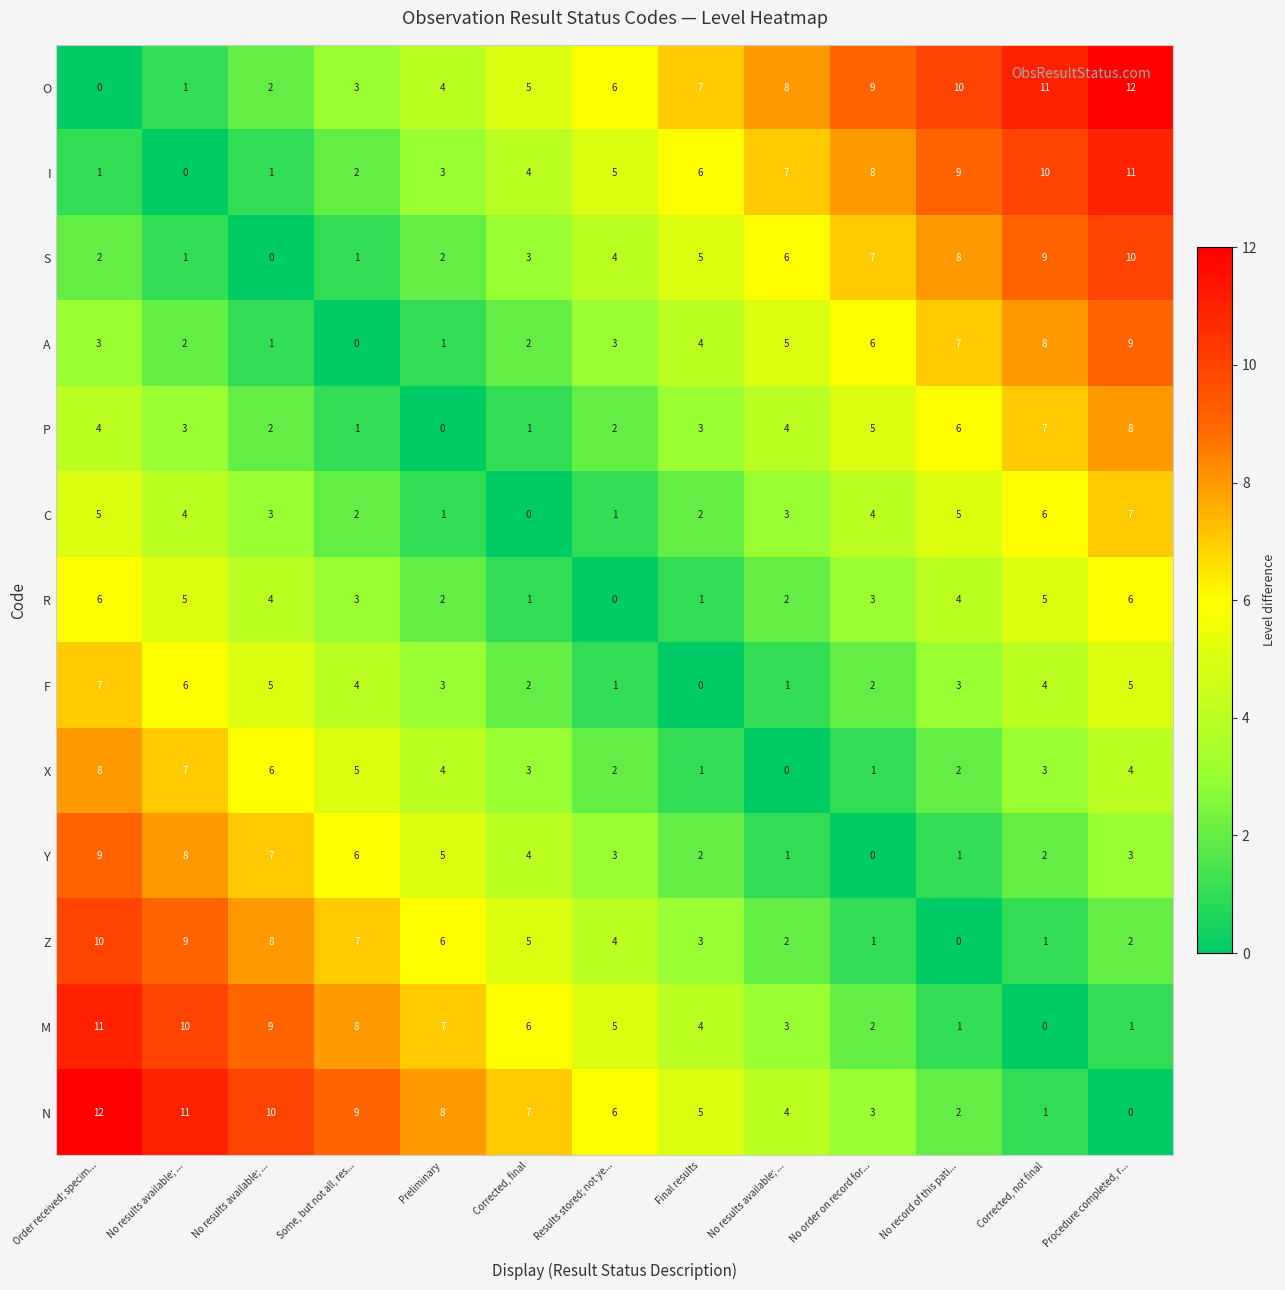

Reading right to left, transcribe all the data shown in this chart.

O: Procedure completed, r...=12	Corrected, not final=11	No record of this pati...=10	No order on record for...=9	No results available; ...=8	Final results=7	Results stored; not ye...=6	Corrected, final=5	Preliminary=4	Some, but not all, res...=3	No results available; ...=2	No results available; ...=1	Order received; specim...=0
I: Procedure completed, r...=11	Corrected, not final=10	No record of this pati...=9	No order on record for...=8	No results available; ...=7	Final results=6	Results stored; not ye...=5	Corrected, final=4	Preliminary=3	Some, but not all, res...=2	No results available; ...=1	No results available; ...=0	Order received; specim...=1
S: Procedure completed, r...=10	Corrected, not final=9	No record of this pati...=8	No order on record for...=7	No results available; ...=6	Final results=5	Results stored; not ye...=4	Corrected, final=3	Preliminary=2	Some, but not all, res...=1	No results available; ...=0	No results available; ...=1	Order received; specim...=2
A: Procedure completed, r...=9	Corrected, not final=8	No record of this pati...=7	No order on record for...=6	No results available; ...=5	Final results=4	Results stored; not ye...=3	Corrected, final=2	Preliminary=1	Some, but not all, res...=0	No results available; ...=1	No results available; ...=2	Order received; specim...=3
P: Procedure completed, r...=8	Corrected, not final=7	No record of this pati...=6	No order on record for...=5	No results available; ...=4	Final results=3	Results stored; not ye...=2	Corrected, final=1	Preliminary=0	Some, but not all, res...=1	No results available; ...=2	No results available; ...=3	Order received; specim...=4
C: Procedure completed, r...=7	Corrected, not final=6	No record of this pati...=5	No order on record for...=4	No results available; ...=3	Final results=2	Results stored; not ye...=1	Corrected, final=0	Preliminary=1	Some, but not all, res...=2	No results available; ...=3	No results available; ...=4	Order received; specim...=5
R: Procedure completed, r...=6	Corrected, not final=5	No record of this pati...=4	No order on record for...=3	No results available; ...=2	Final results=1	Results stored; not ye...=0	Corrected, final=1	Preliminary=2	Some, but not all, res...=3	No results available; ...=4	No results available; ...=5	Order received; specim...=6
F: Procedure completed, r...=5	Corrected, not final=4	No record of this pati...=3	No order on record for...=2	No results available; ...=1	Final results=0	Results stored; not ye...=1	Corrected, final=2	Preliminary=3	Some, but not all, res...=4	No results available; ...=5	No results available; ...=6	Order received; specim...=7
X: Procedure completed, r...=4	Corrected, not final=3	No record of this pati...=2	No order on record for...=1	No results available; ...=0	Final results=1	Results stored; not ye...=2	Corrected, final=3	Preliminary=4	Some, but not all, res...=5	No results available; ...=6	No results available; ...=7	Order received; specim...=8
Y: Procedure completed, r...=3	Corrected, not final=2	No record of this pati...=1	No order on record for...=0	No results available; ...=1	Final results=2	Results stored; not ye...=3	Corrected, final=4	Preliminary=5	Some, but not all, res...=6	No results available; ...=7	No results available; ...=8	Order received; specim...=9
Z: Procedure completed, r...=2	Corrected, not final=1	No record of this pati...=0	No order on record for...=1	No results available; ...=2	Final results=3	Results stored; not ye...=4	Corrected, final=5	Preliminary=6	Some, but not all, res...=7	No results available; ...=8	No results available; ...=9	Order received; specim...=10
M: Procedure completed, r...=1	Corrected, not final=0	No record of this pati...=1	No order on record for...=2	No results available; ...=3	Final results=4	Results stored; not ye...=5	Corrected, final=6	Preliminary=7	Some, but not all, res...=8	No results available; ...=9	No results available; ...=10	Order received; specim...=11
N: Procedure completed, r...=0	Corrected, not final=1	No record of this pati...=2	No order on record for...=3	No results available; ...=4	Final results=5	Results stored; not ye...=6	Corrected, final=7	Preliminary=8	Some, but not all, res...=9	No results available; ...=10	No results available; ...=11	Order received; specim...=12